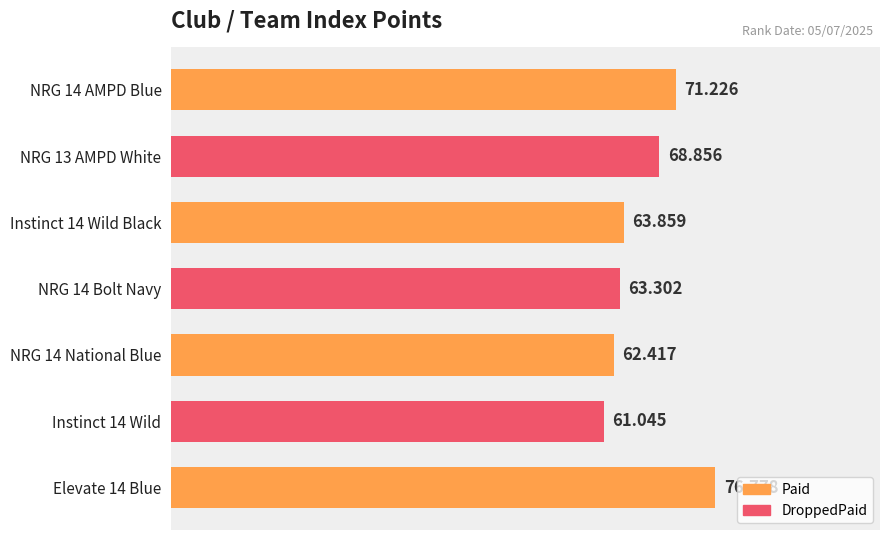

Does the chart contain any negative values?

No